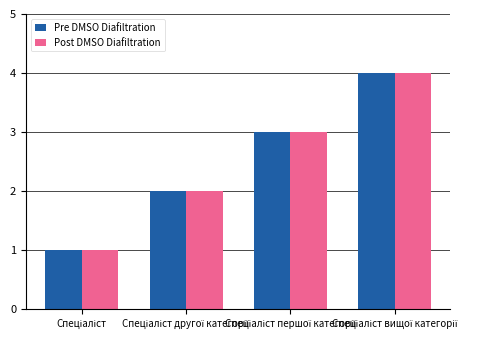

What is the sum of all Post DMSO Diafiltration values?

10